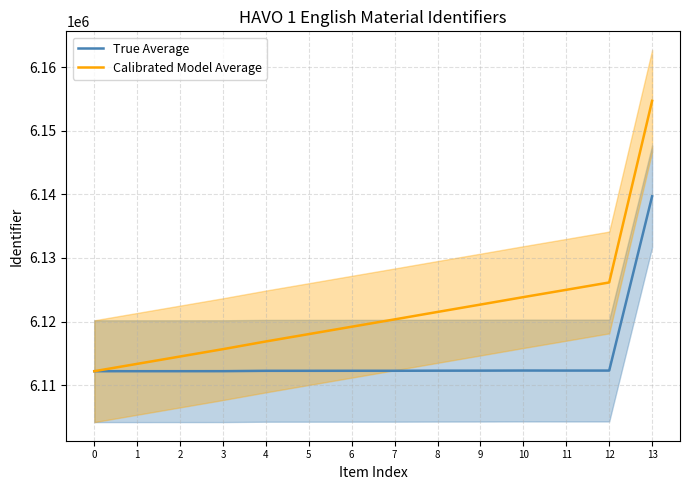

List the labels in order of True Average value, largest first.

13, 10, 12, 11, 9, 8, 7, 6, 5, 4, 3, 2, 1, 0